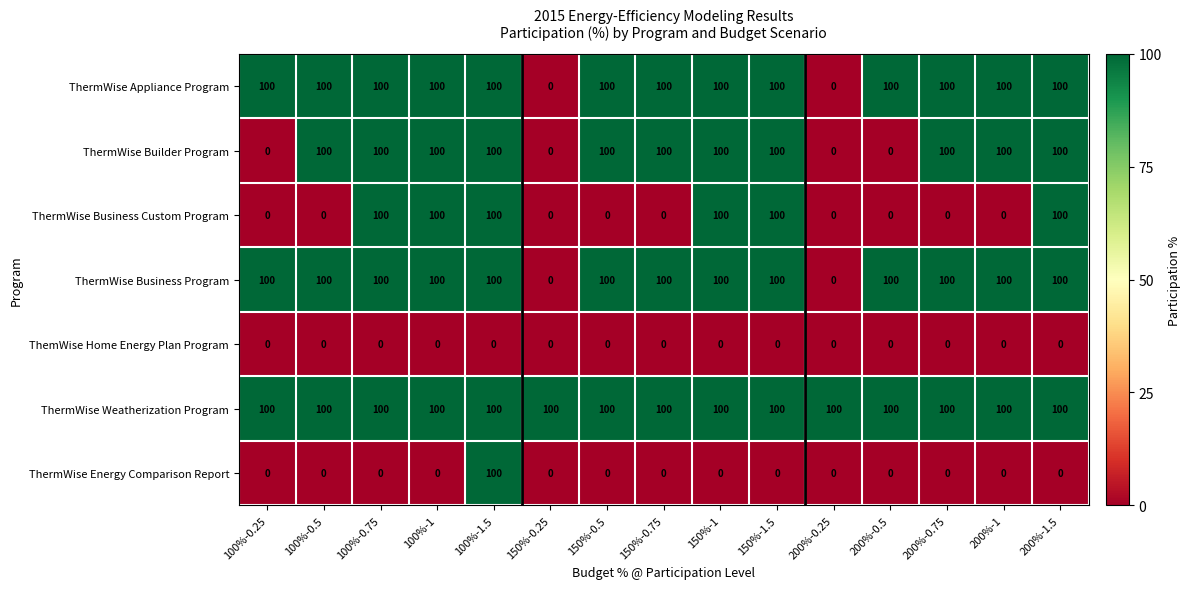

Between 100%-1.5 and 150%-1.5, which series saw the biggest shift?

ThermWise Energy Comparison Report